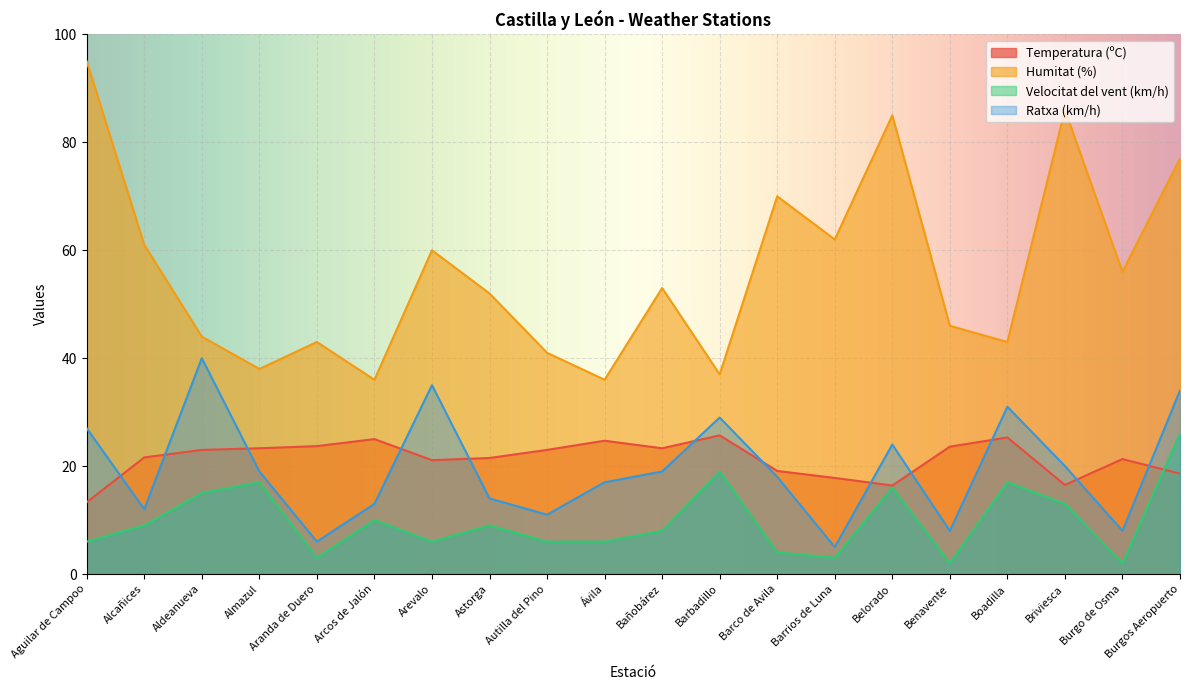

What is the spread (max minus min) of values at Barco de Avila?

66.0